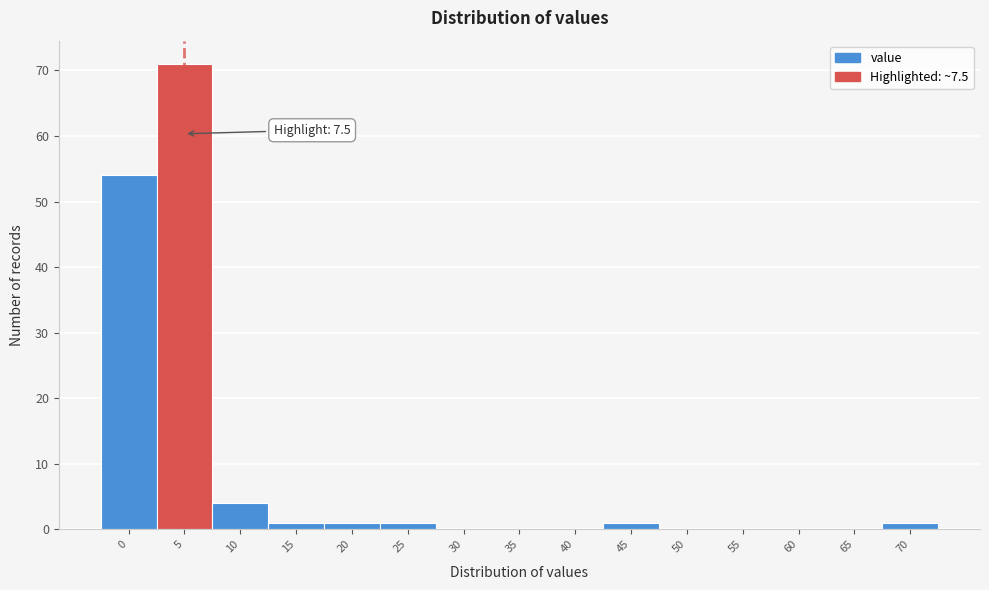

Reading left to right, extract all data points from this chart.

0=54	5=71	10=4	15=1	20=1	25=1	30=0	35=0	40=0	45=1	50=0	55=0	60=0	65=0	70=1